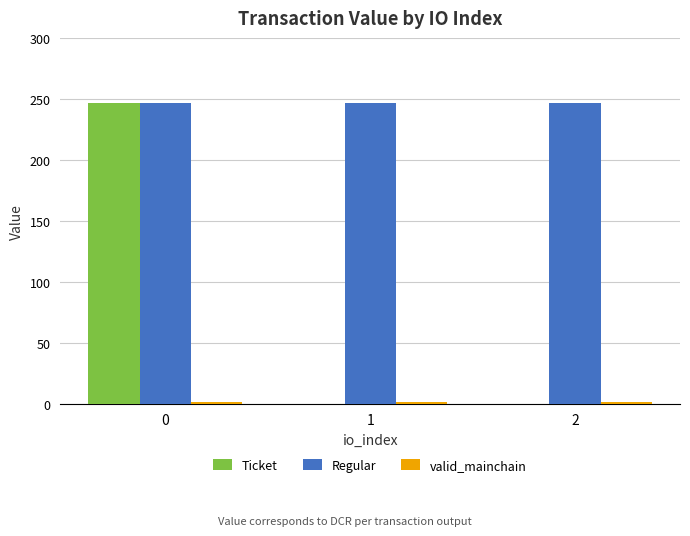

Count the number of categories in the chart.

3